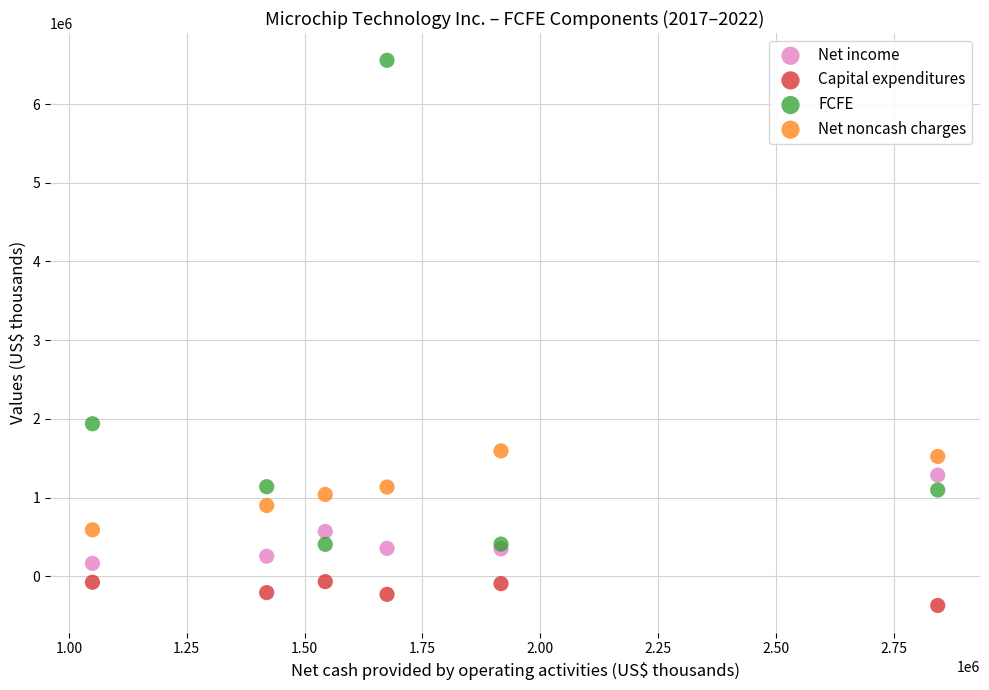

Across all series, what Y value is closest to 3092800?

1938806